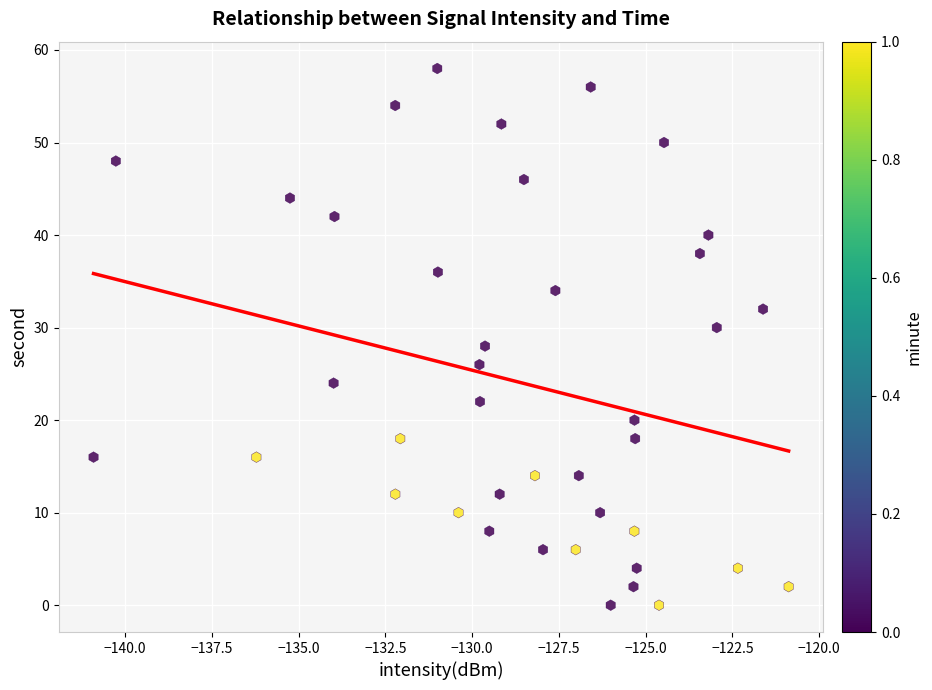

What is the range of Y values (max minus min)?

58